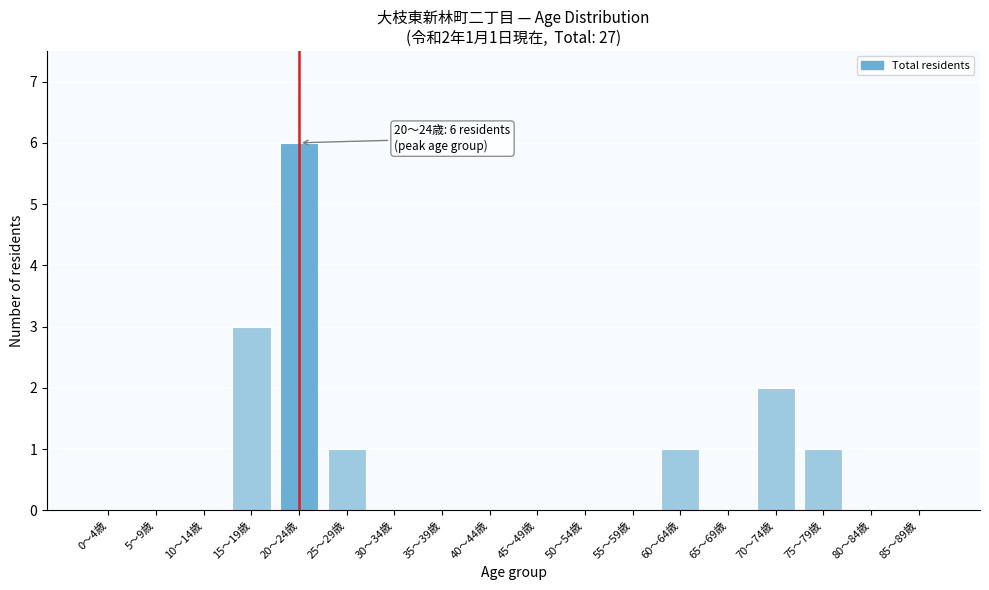

Reading left to right, extract all data points from this chart.

0～4歳=0	5～9歳=0	10～14歳=0	15～19歳=3	20～24歳=6	25～29歳=1	30～34歳=0	35～39歳=0	40～44歳=0	45～49歳=0	50～54歳=0	55～59歳=0	60～64歳=1	65～69歳=0	70～74歳=2	75～79歳=1	80～84歳=0	85～89歳=0